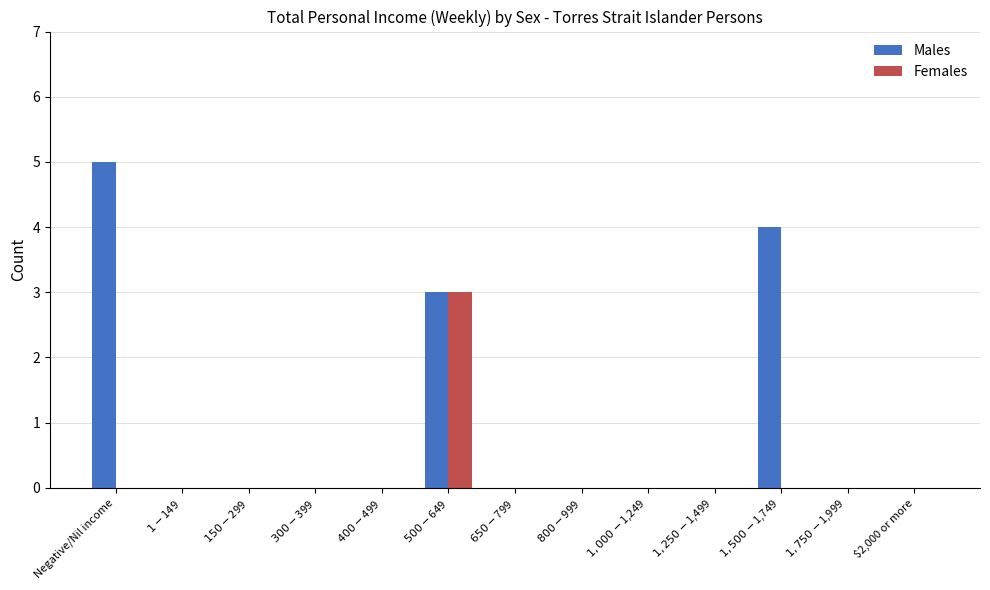

How many series are shown in this chart?

2